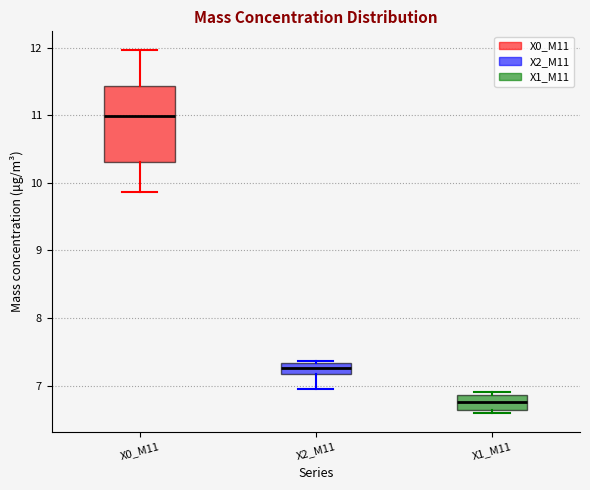

Where is the upper edge of the box for X2_M11 on the y-axis? The values are not printed on the chart, so give them approximately, as read against the axis.

7.3